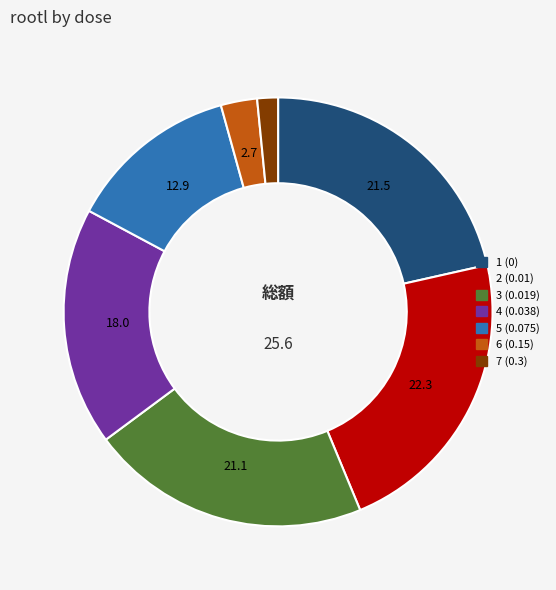

True or false: 3 (0.019) accounts for 21% of the total.

True